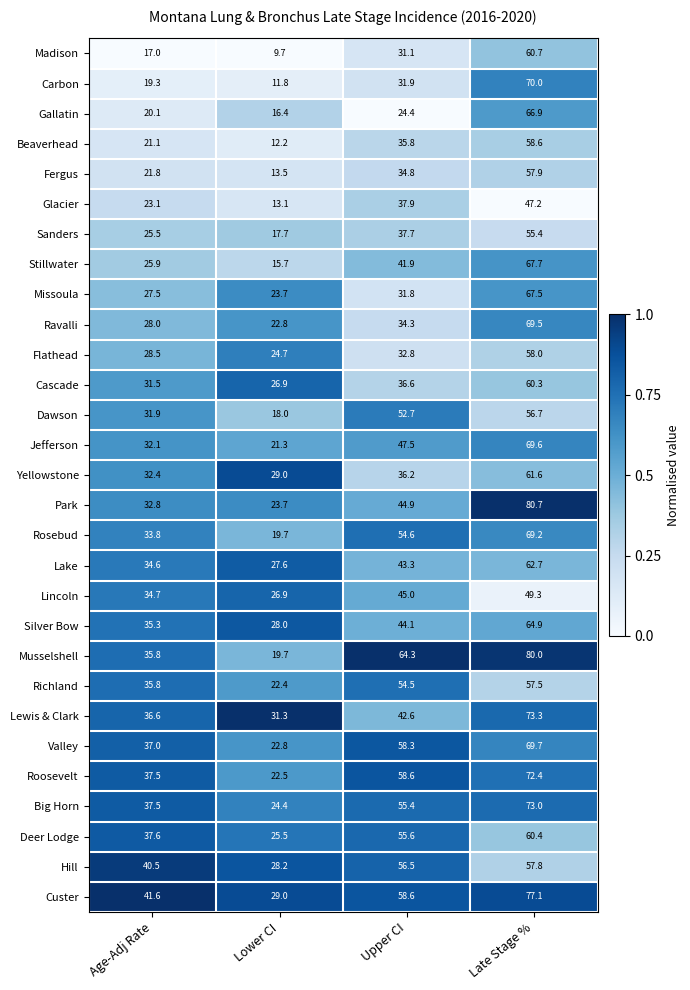

What is the total value across all series at Upper CI?

1283.7